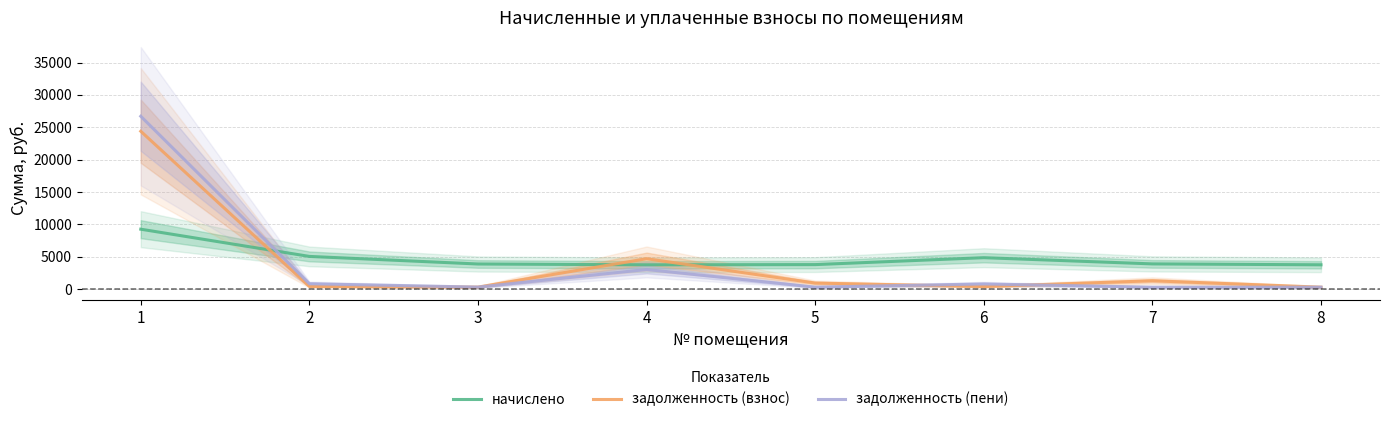

The value of задолженность (пени) at 6 is 519.1. True or false?

False